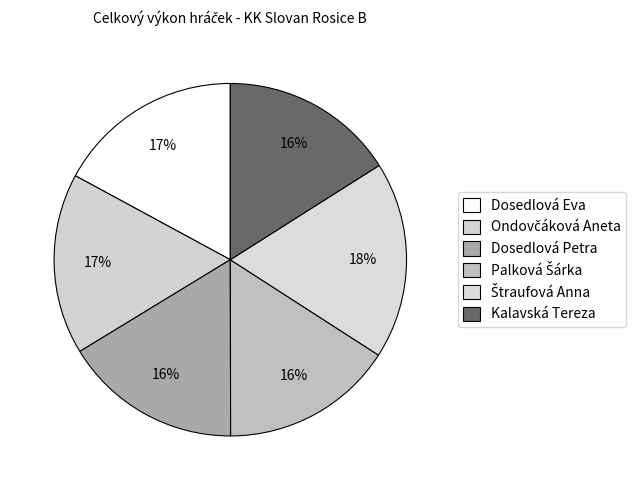

Approximately how many times larger is the value at Kalavská Tereza compared to Dosedlová Eva?

0.9